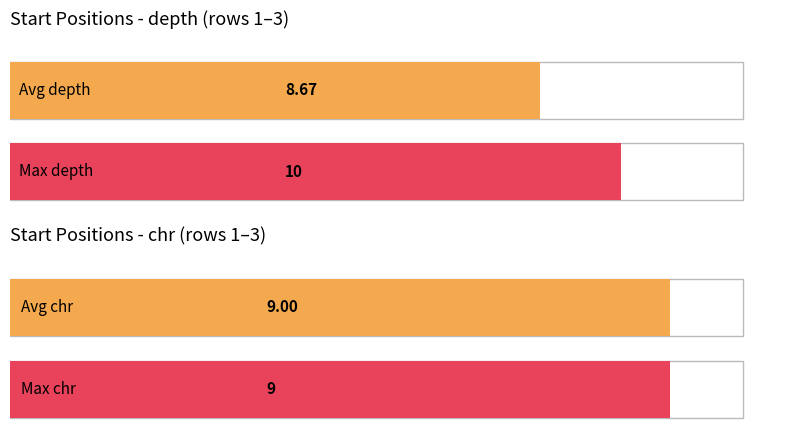

The value of depth at 70460349 is 16. True or false?

False